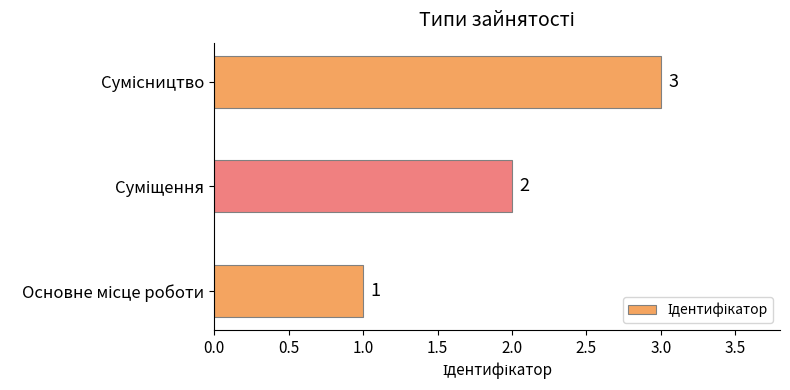

How many values are between 1 and 3?

3